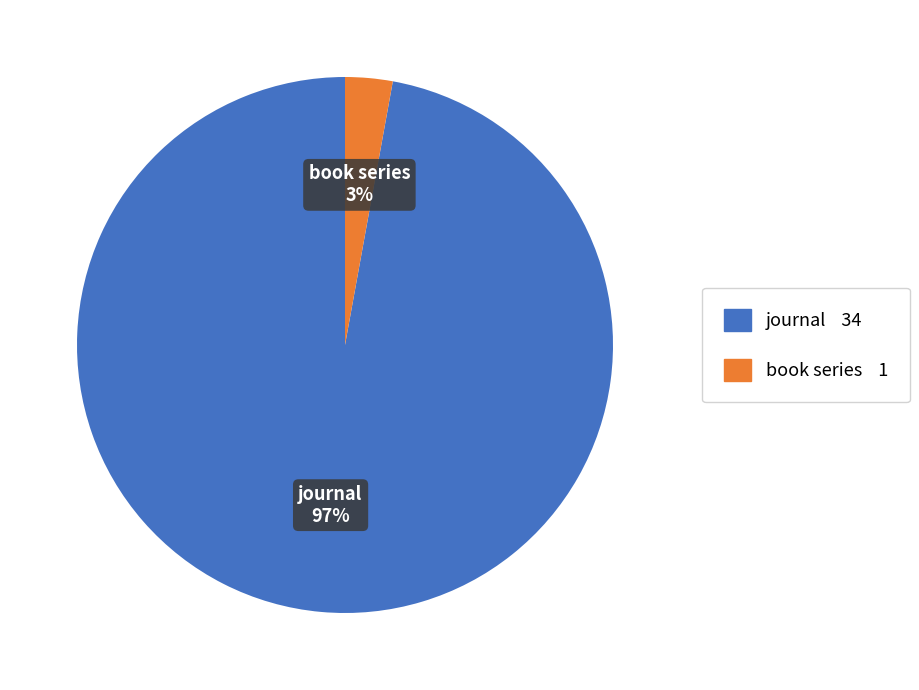

To the nearest percent, what is the difference between the journal and book series slice percentages?

94%